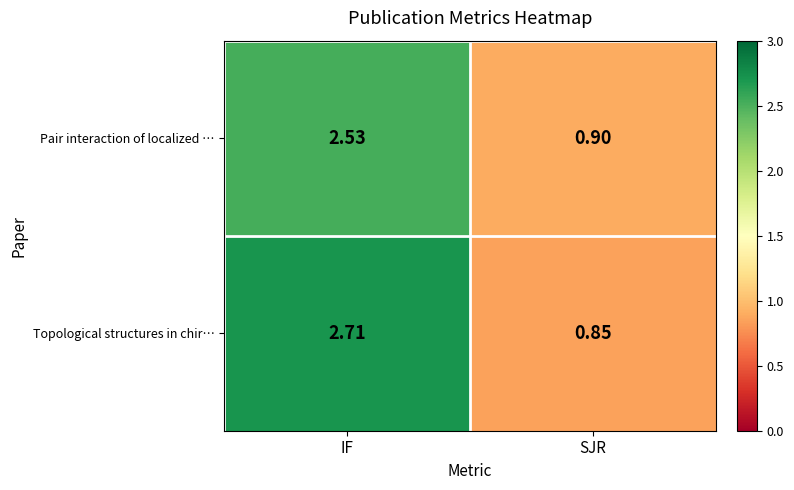

Where is Pair interaction of localized … nearest to the value 1?

SJR